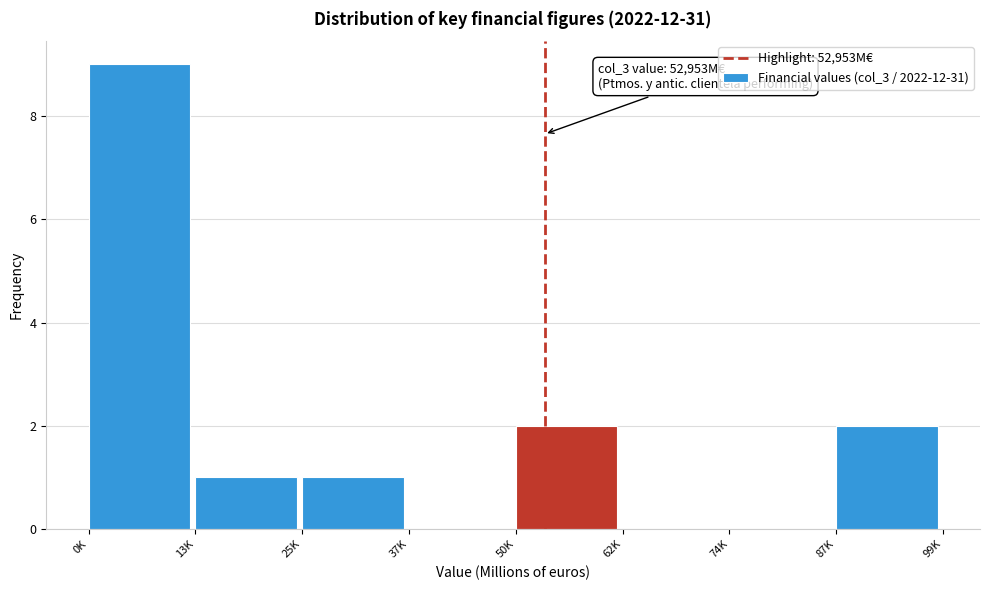

Reading left to right, list all the values displayed in this chart.

0K=9	13K=1	25K=1	37K=0	50K=2	62K=0	74K=0	87K=2